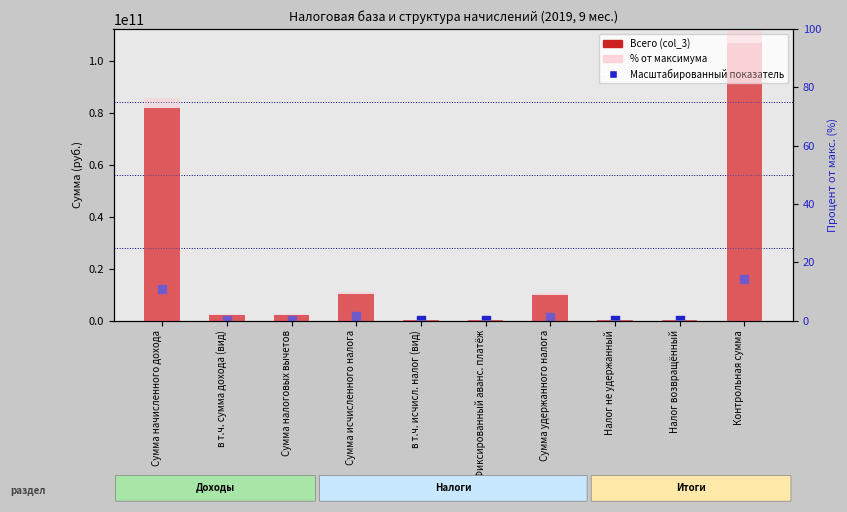

Is the value of % от максимума at в т.ч. исчисл. налог (вид) greater than the value of Масштабированный показатель at Фиксированный аванс. платёж?

No